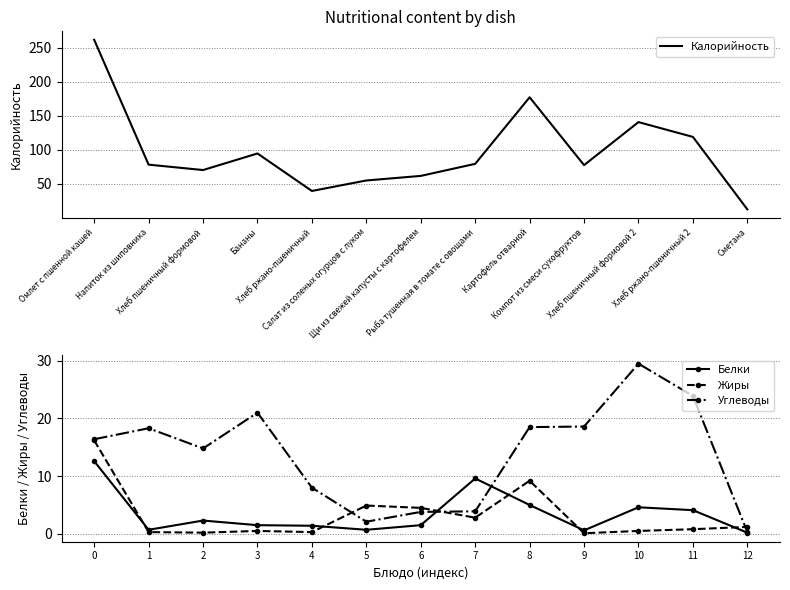

Is it true that Белки equals 8.5 at 8?

False